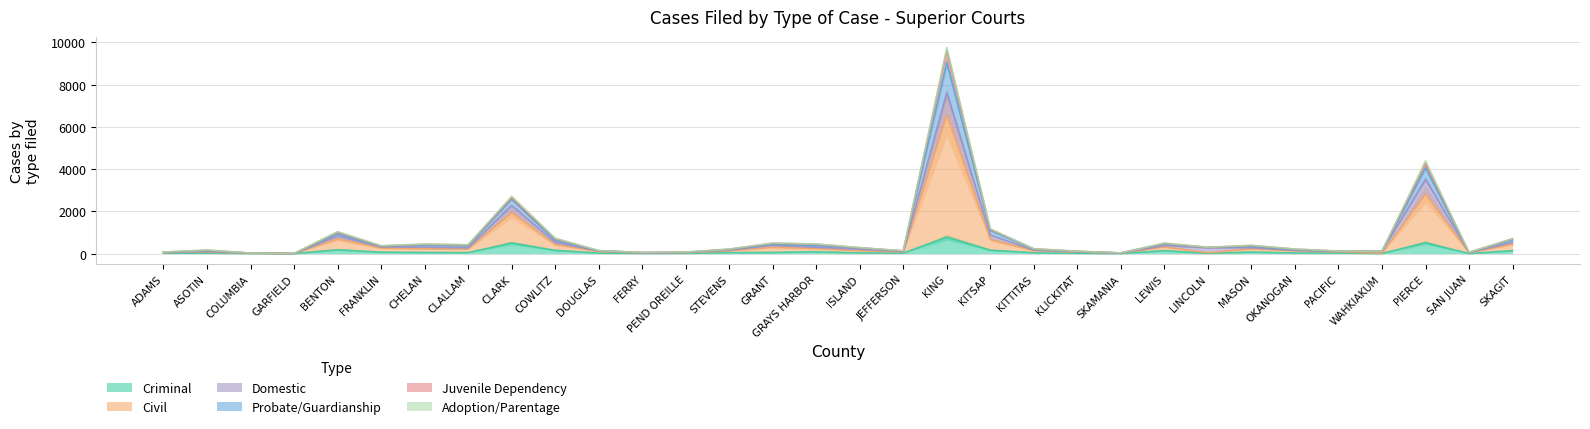

True or false: Civil and Probate/Guardianship cross at least once.

False